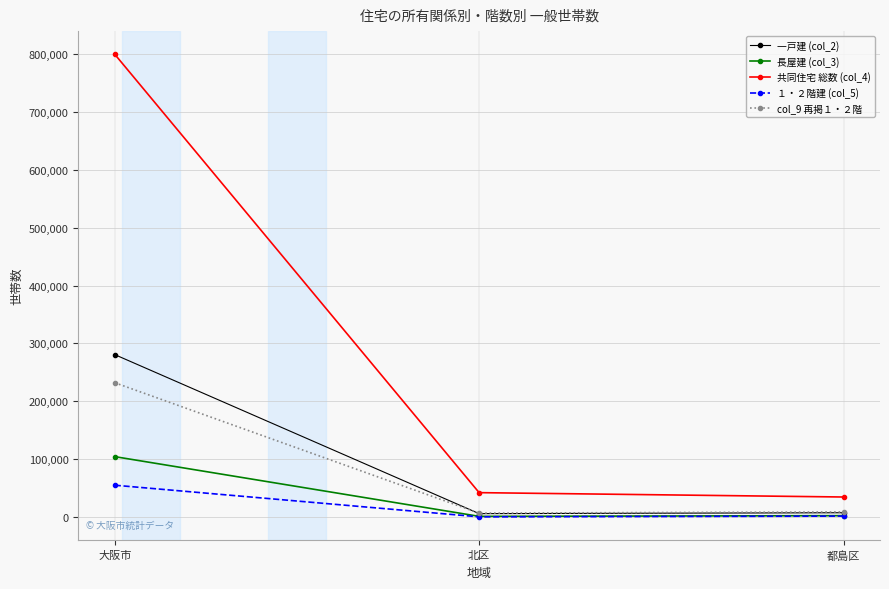

The value of 共同住宅 総数 (col_4) at 北区 is 42553. True or false?

True